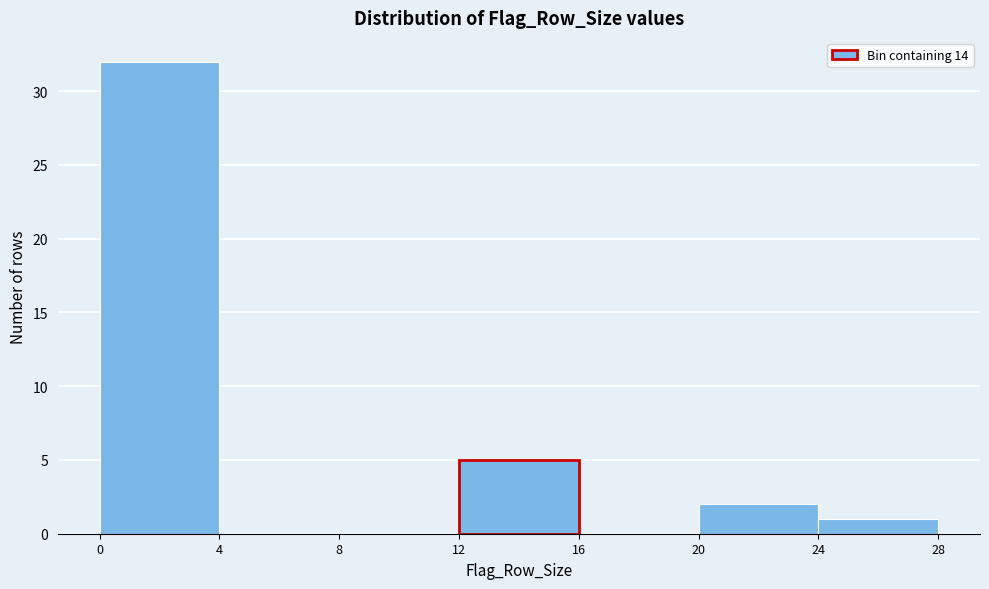

Reading left to right, list every bar in this chart as the range it spans on the x-axis followed by its height. The values are not printed on the chart, so give them approximately, as read against the axis.

0 to 4: 32
4 to 8: 0
8 to 12: 0
12 to 16: 5
16 to 20: 0
20 to 24: 2
24 to 28: 1